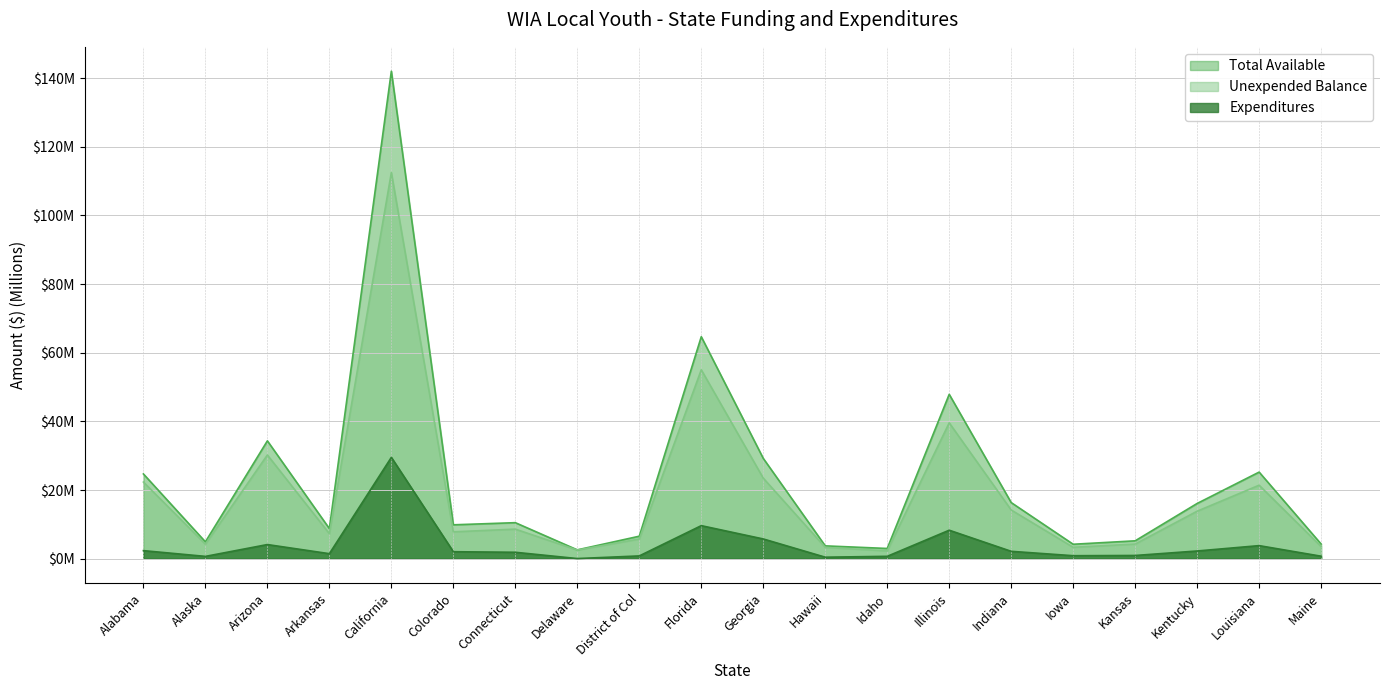

What is the average value of the Expenditures series?

3.9